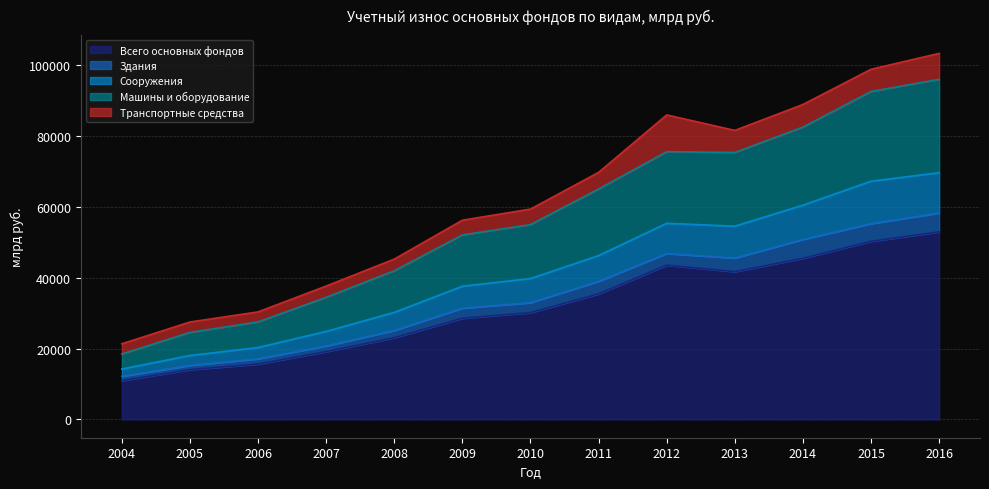

The value of Всего основных фондов at 2006 is 15610. True or false?

True